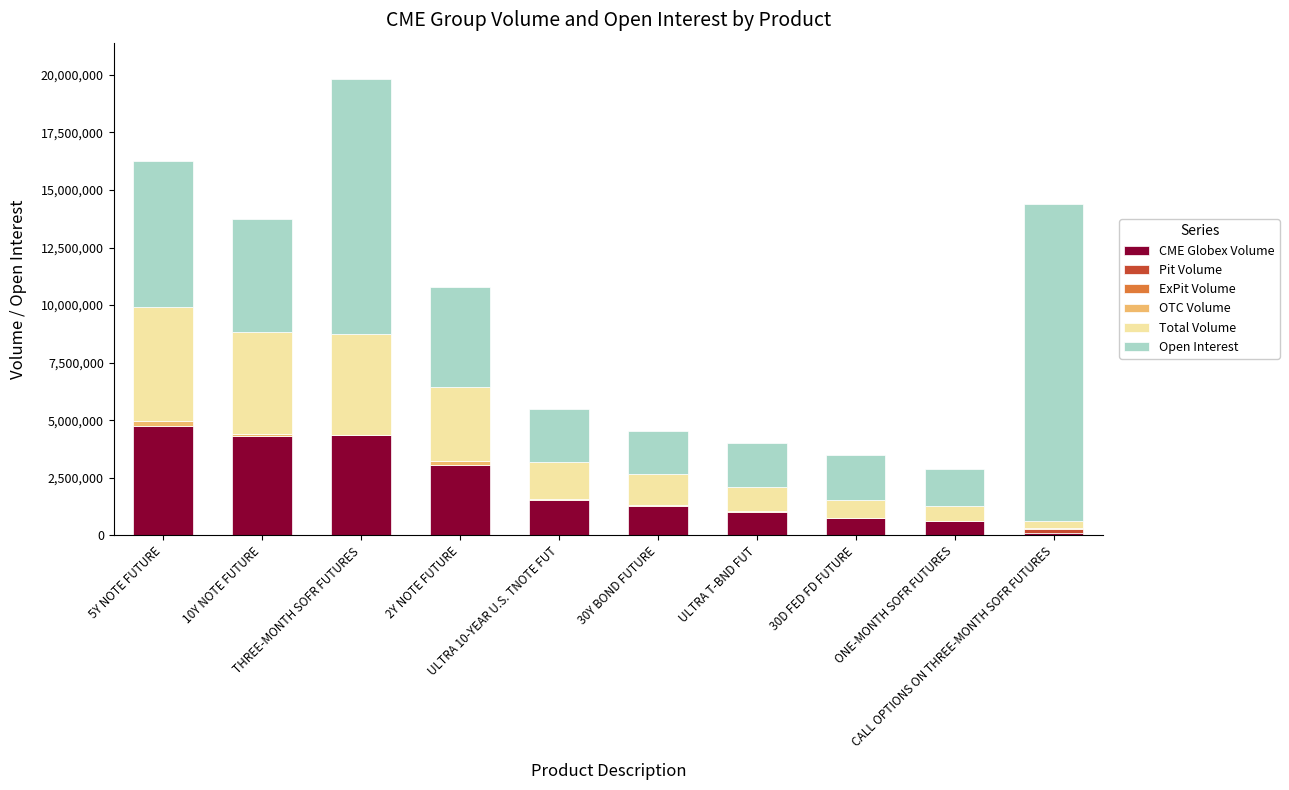

Are the bars horizontal?

No